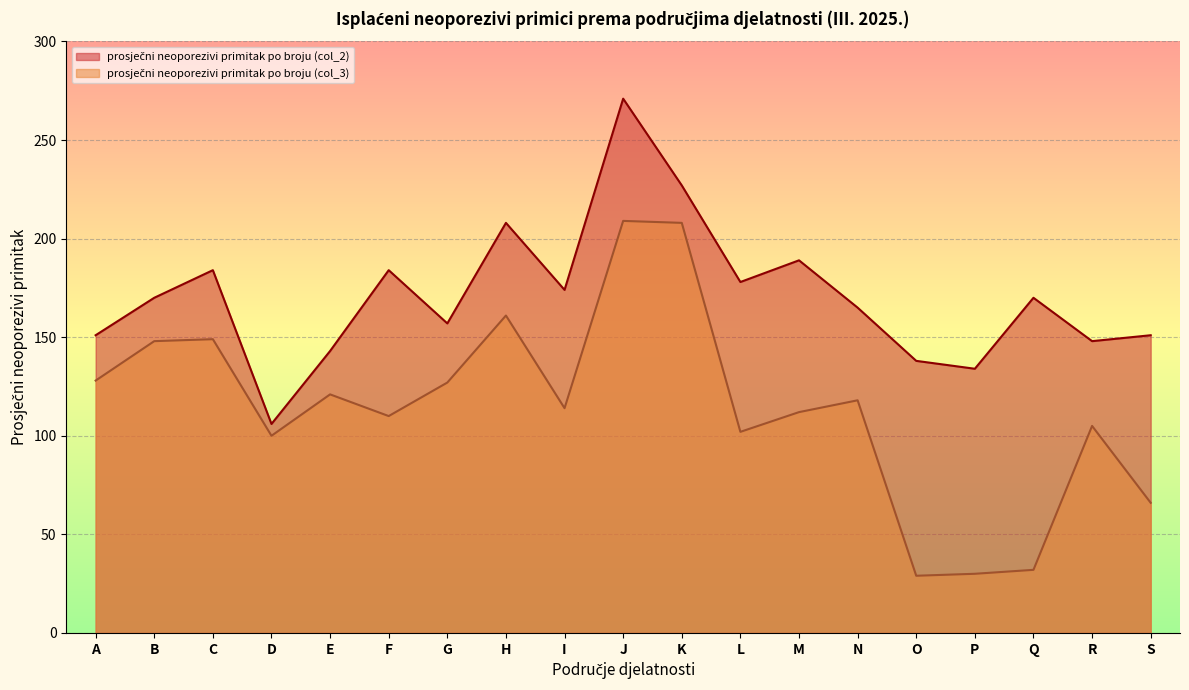

Rank the series by their maximum value, from lowest to highest.

prosječni neoporezivi primitak po broju (col_3), prosječni neoporezivi primitak po broju (col_2)